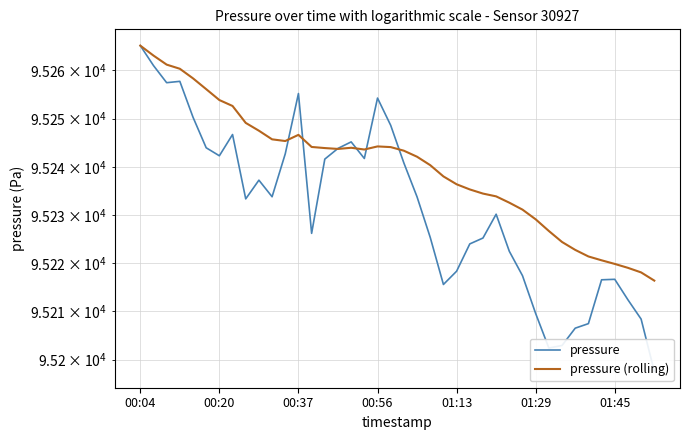

The value of pressure (rolling) at 00:56 is 154612.9. True or false?

False